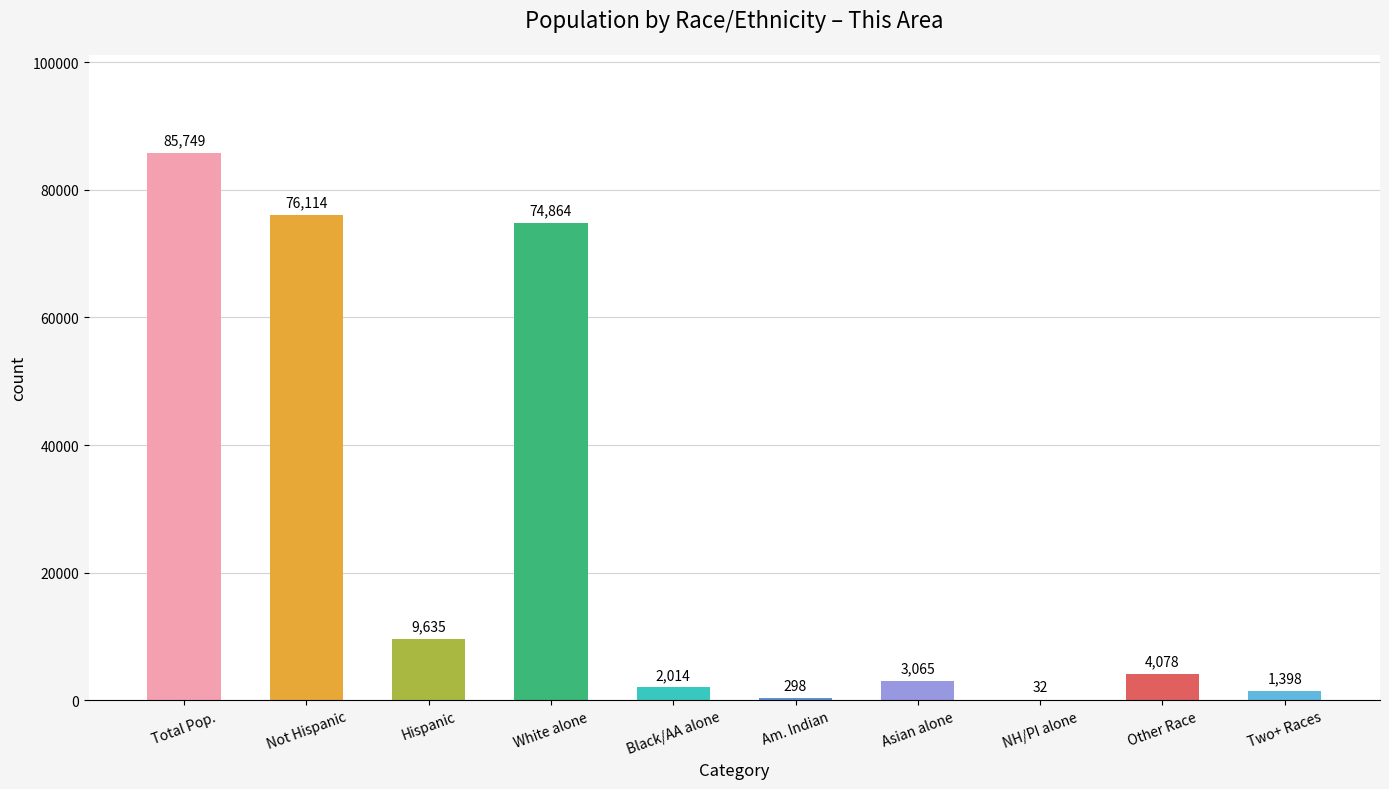

Are the bars grouped side by side (vs. stacked)?

No